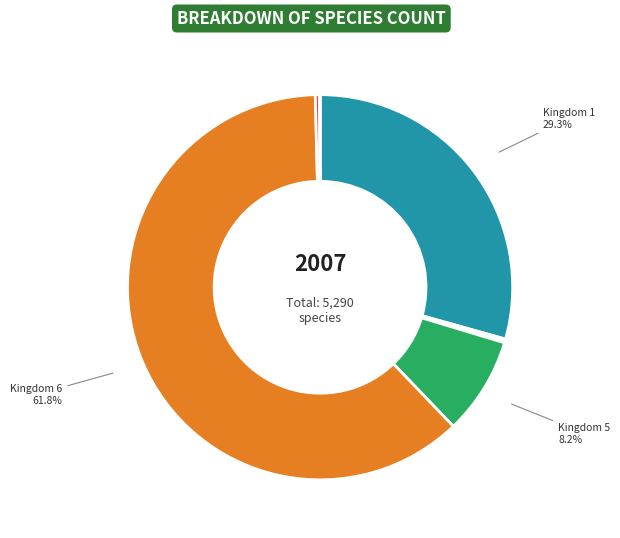

Is there any slice that represents more than half of the pie?

Yes